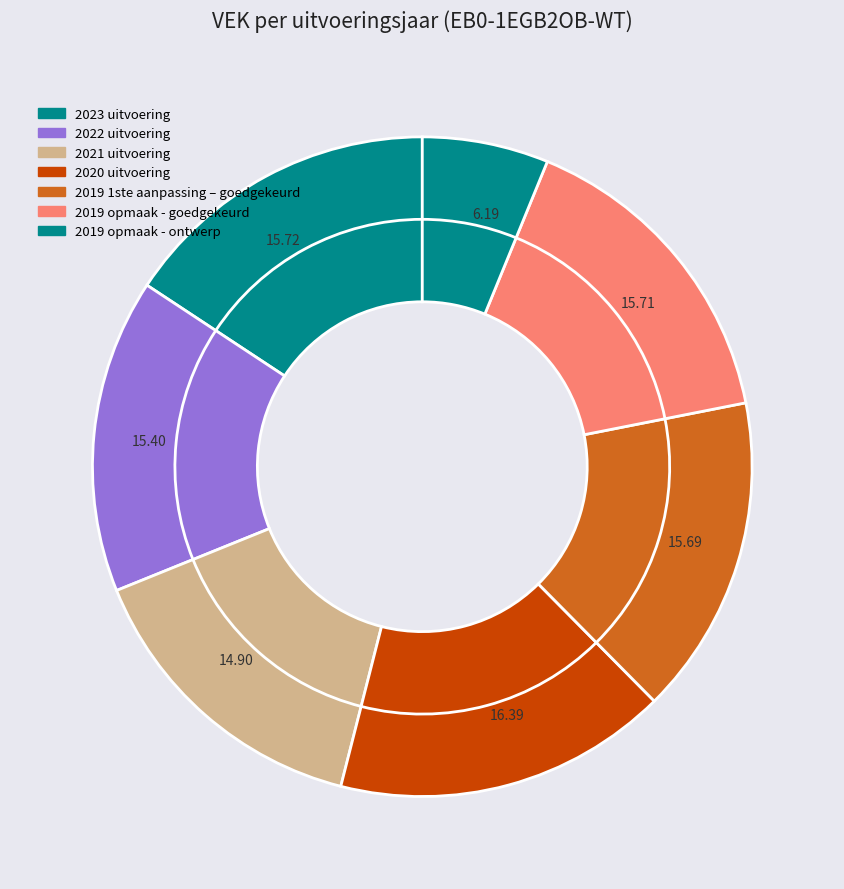

Which slice is the smallest?

2019 opmaak - ontwerp